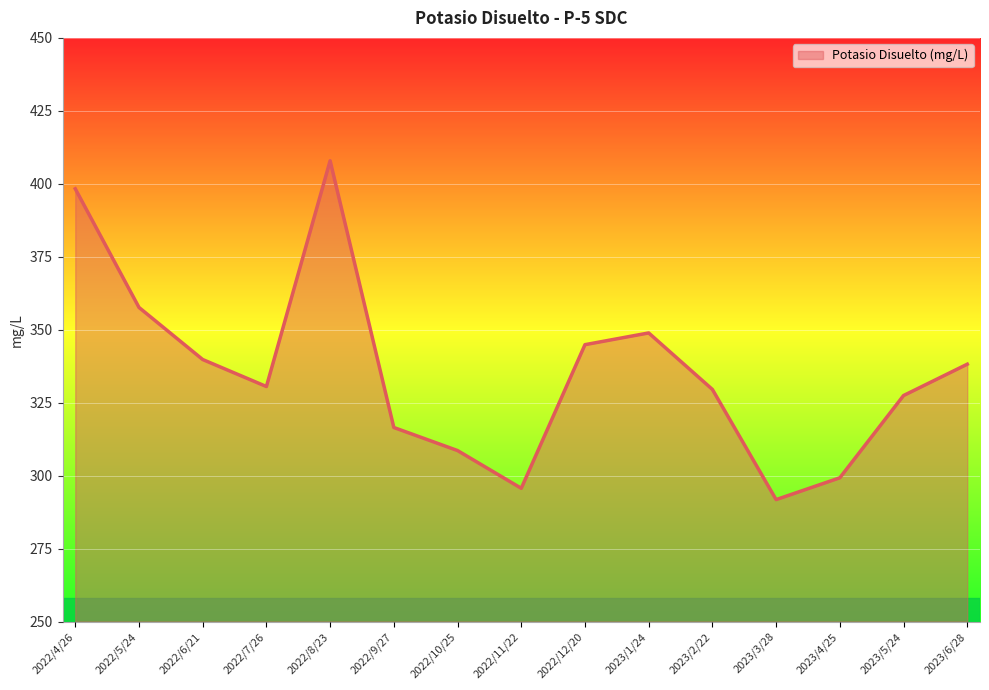

Approximately how many times larger is the value at 2023/6/28 compared to 2022/9/27?

1.1